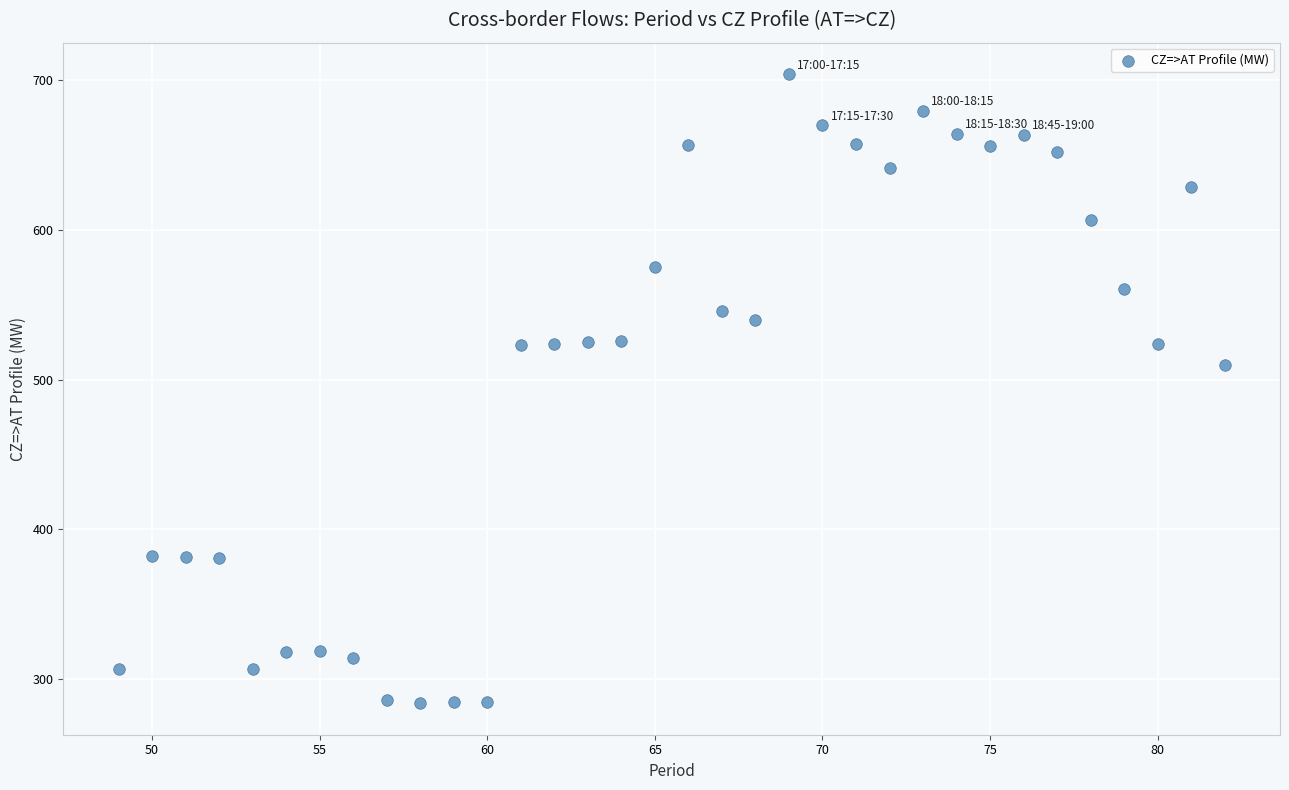

What is the range of X values (max minus min)?

33.0